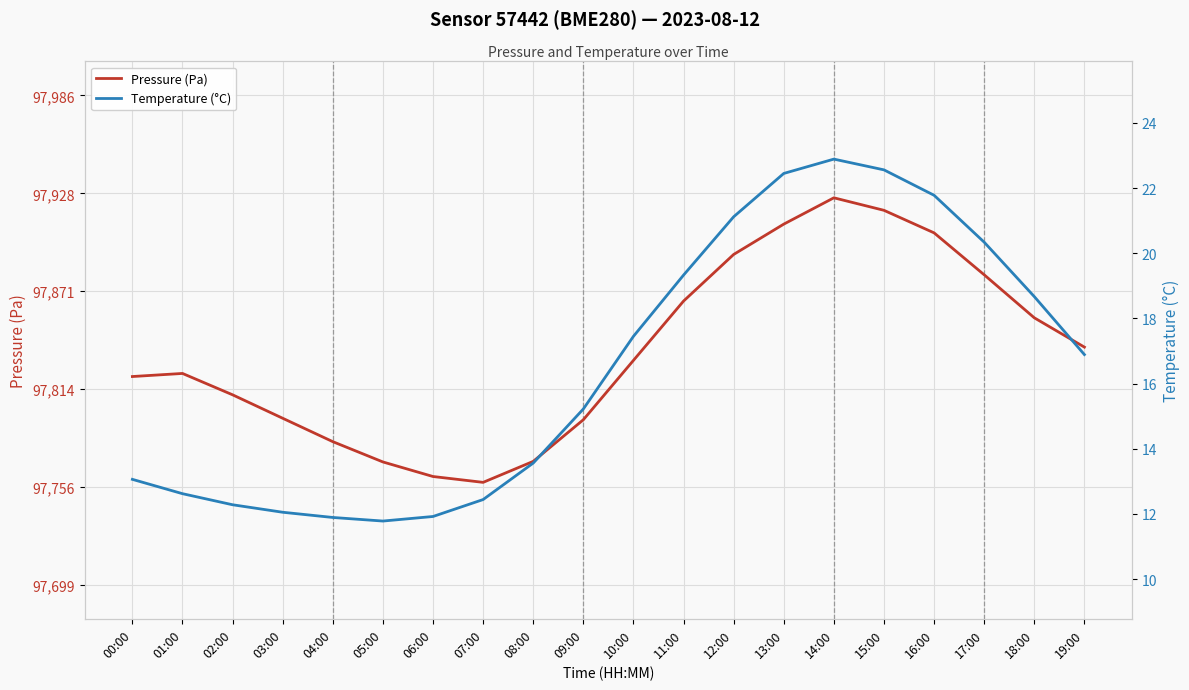

Does the chart display data point markers on the line(s)?

No